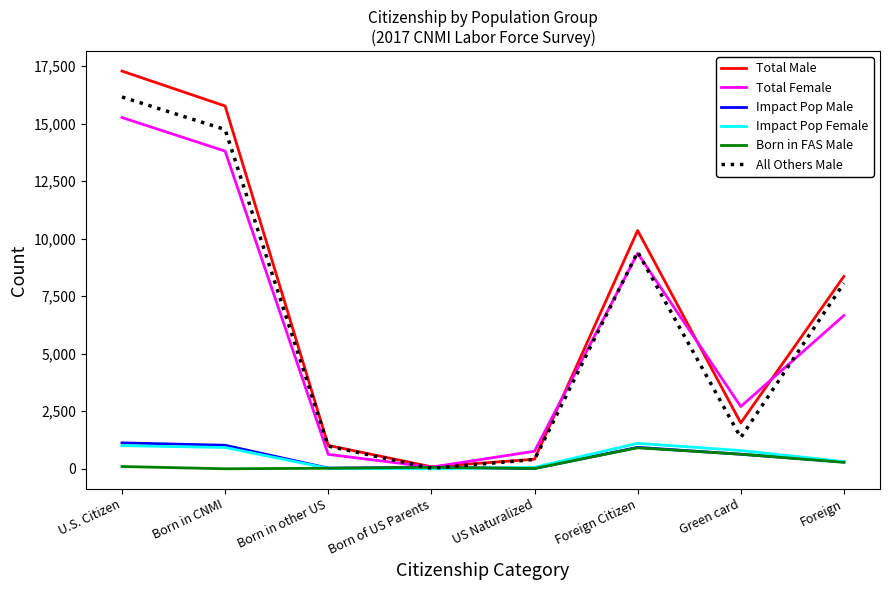

The value of All Others Male at Foreign Citizen is 9422. True or false?

True